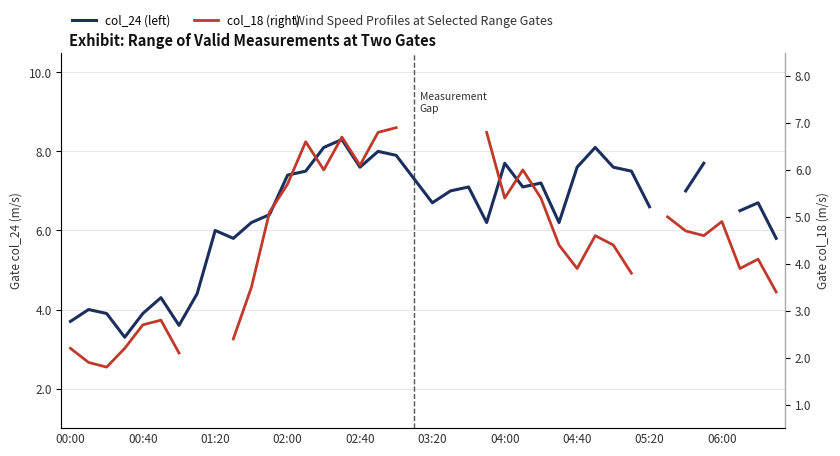

Rank the series at 02:00 from highest to lowest value.

col_24 (left), col_18 (right)